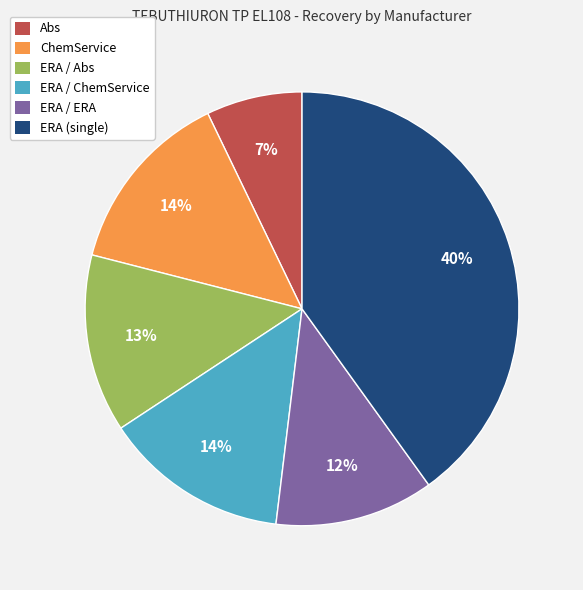

The ERA / ERA slice represents 12% of the pie. True or false?

True